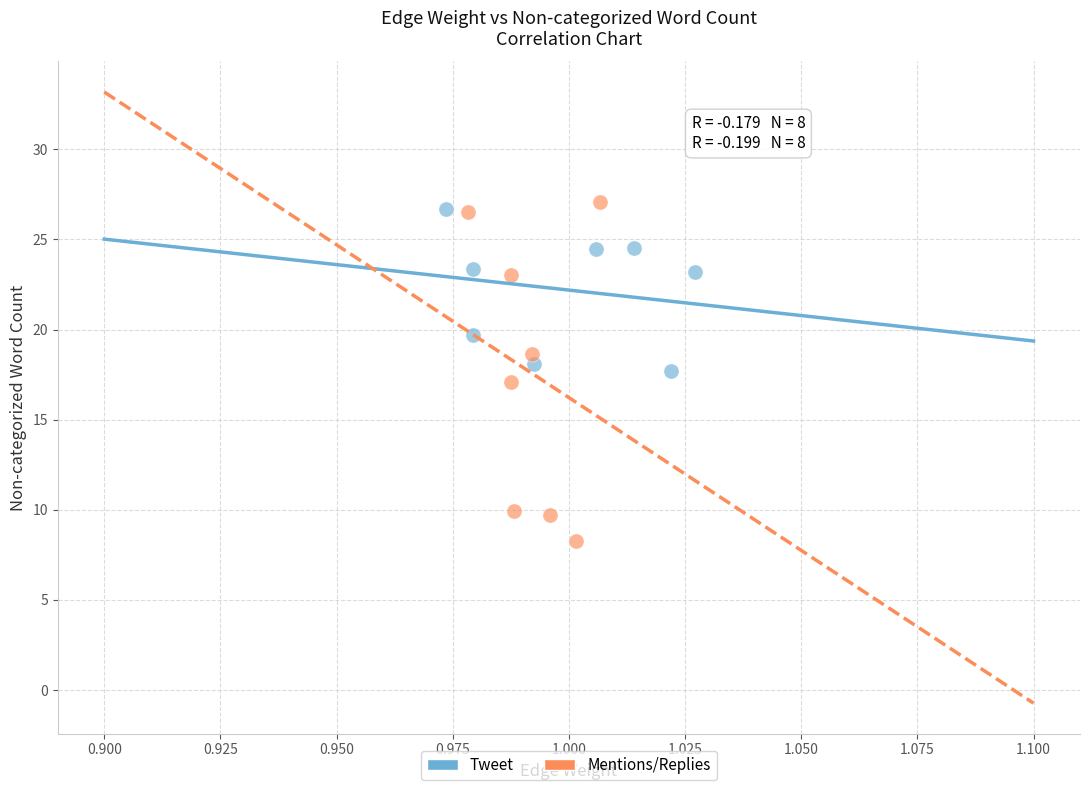

Which series reaches the minimum Y coordinate?

Mentions/Replies